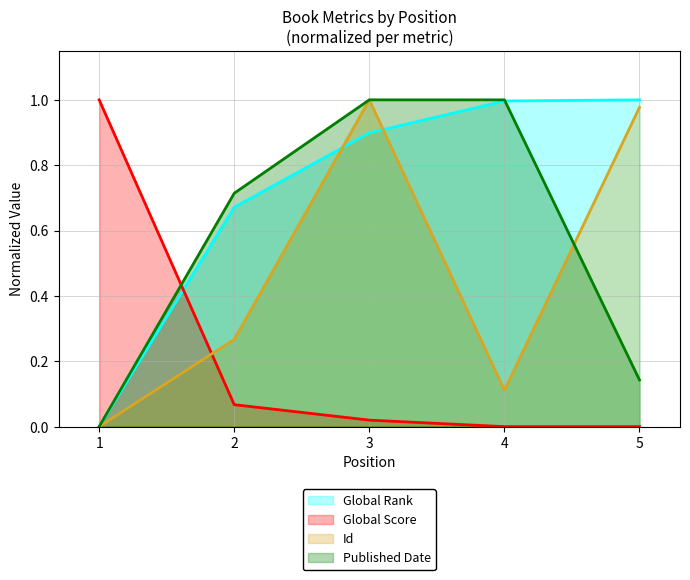

Is the value of Global Rank at 3 greater than the value of Id at 2?

Yes